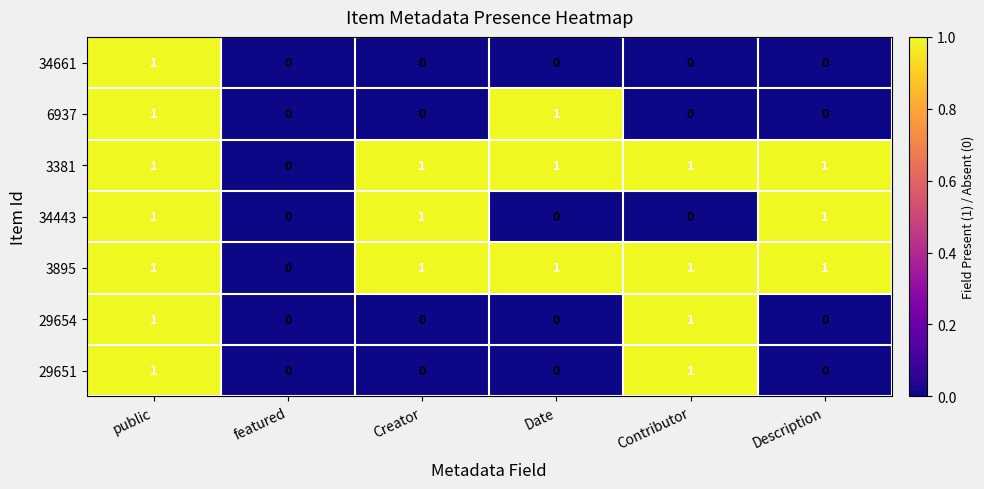

The 3381 series shows 2 at Description. True or false?

False